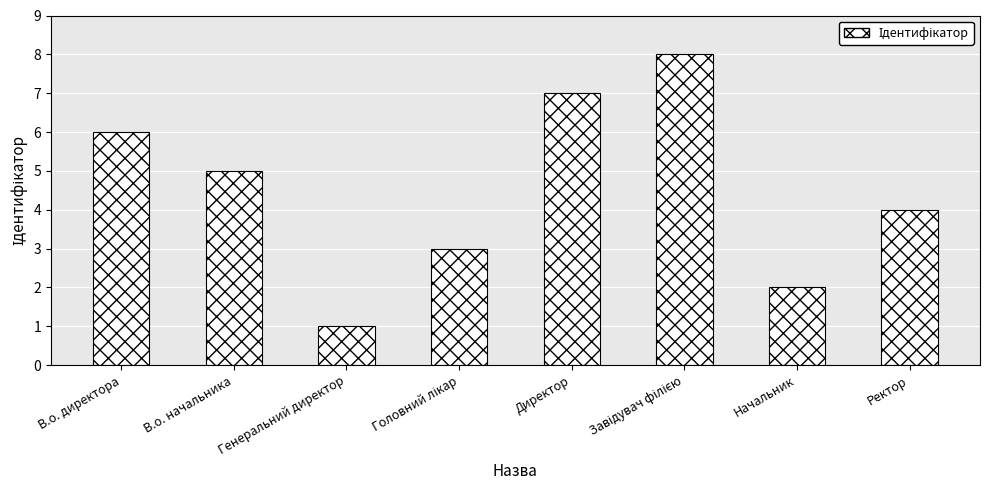

What is the difference between the maximum and second lowest values?

6